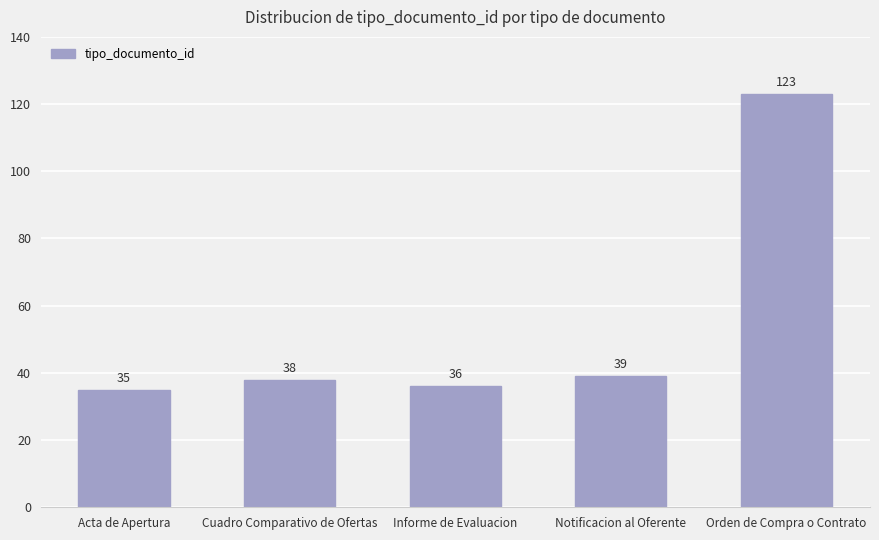

List the labels in order of value, smallest first.

Acta de Apertura, Informe de Evaluacion, Cuadro Comparativo de Ofertas, Notificacion al Oferente, Orden de Compra o Contrato